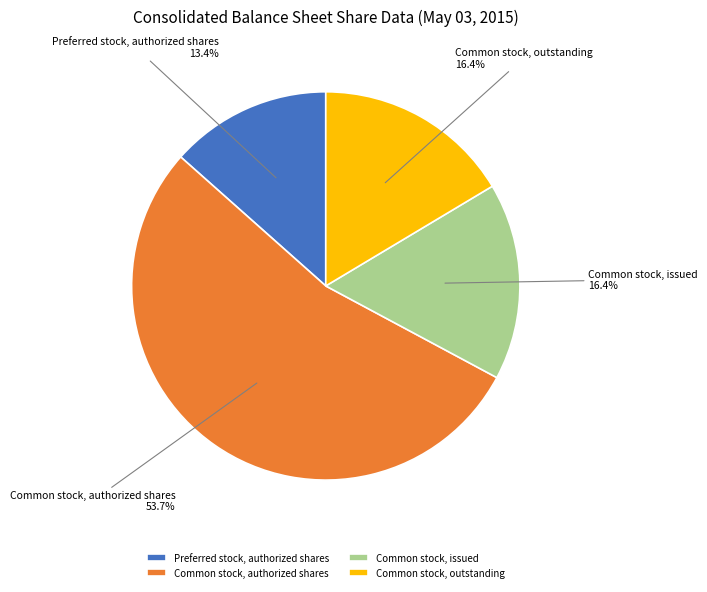

Combined, do Common stock, issued and Preferred stock, authorized shares account for over 50%?

No